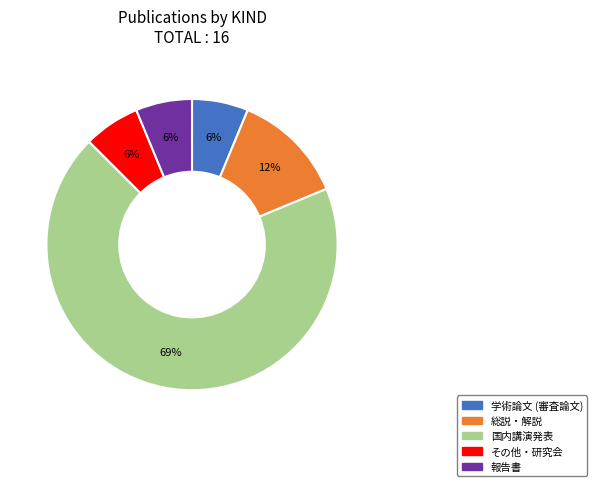

Combined, do 学術論文 (審査論文) and 国内講演発表 account for over 50%?

Yes